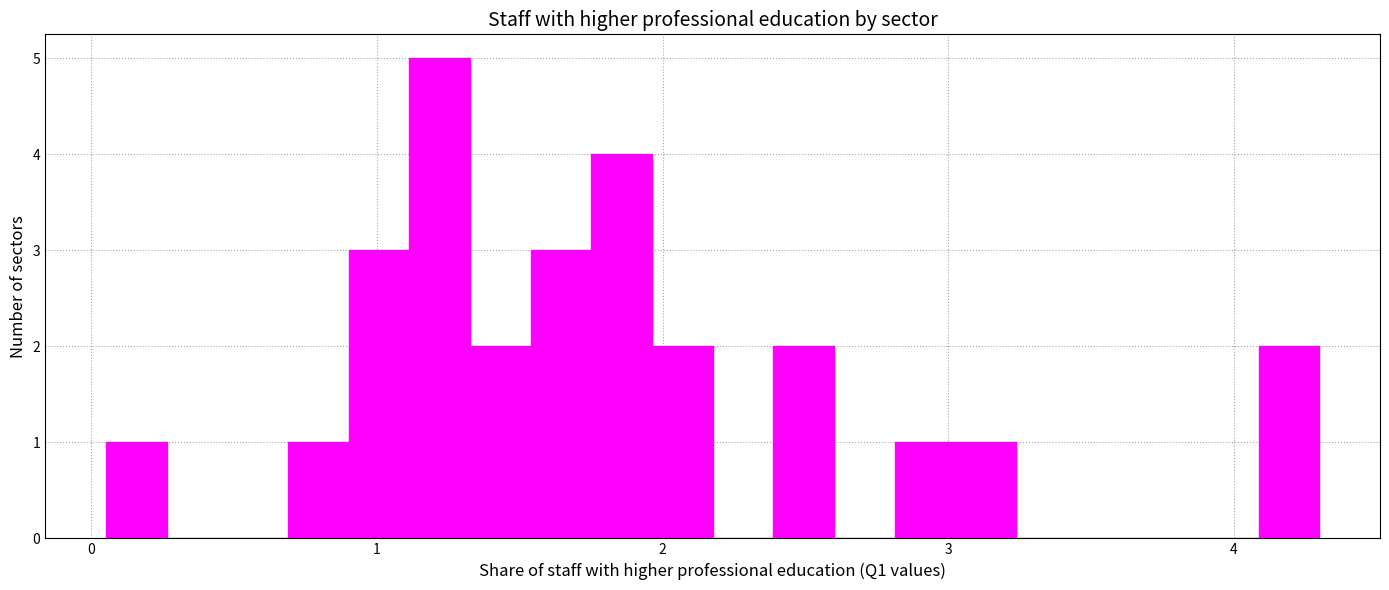

Read against the x-axis, roughly where is the centre of the tallest bar?

1.2